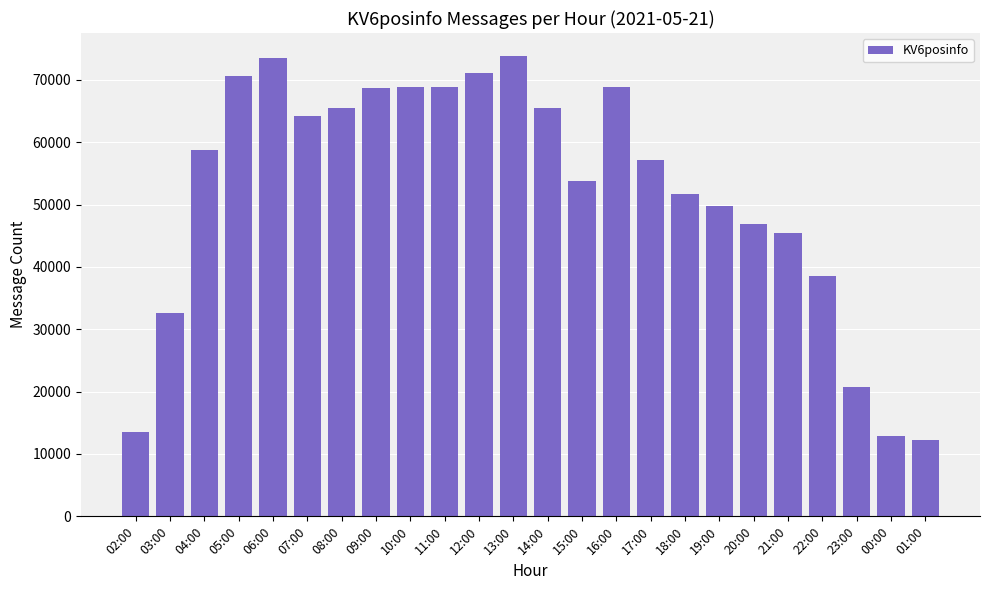

What position from the left is 08:00?

7